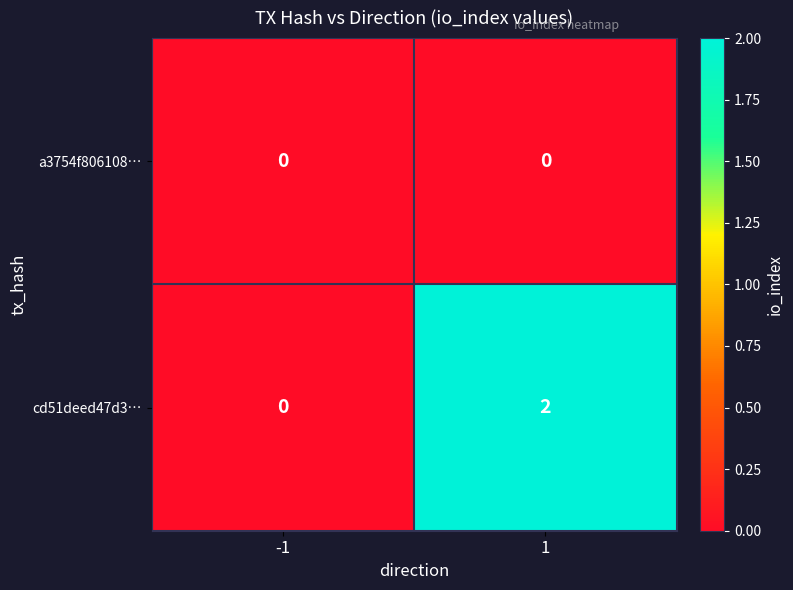

Which series changed the most between -1 and 1?

cd51deed47d3…